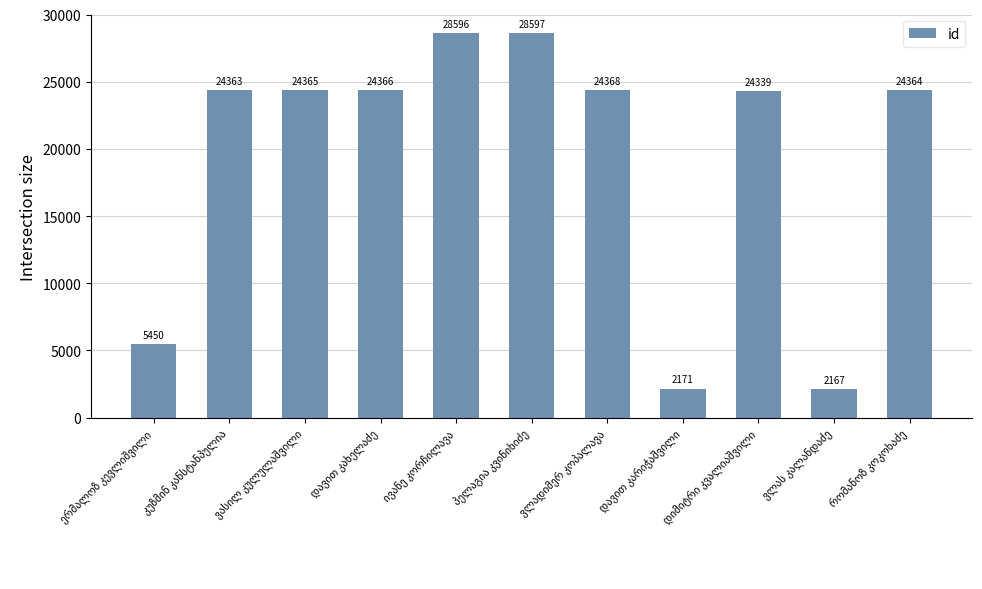

Count the number of data series in this chart.

1